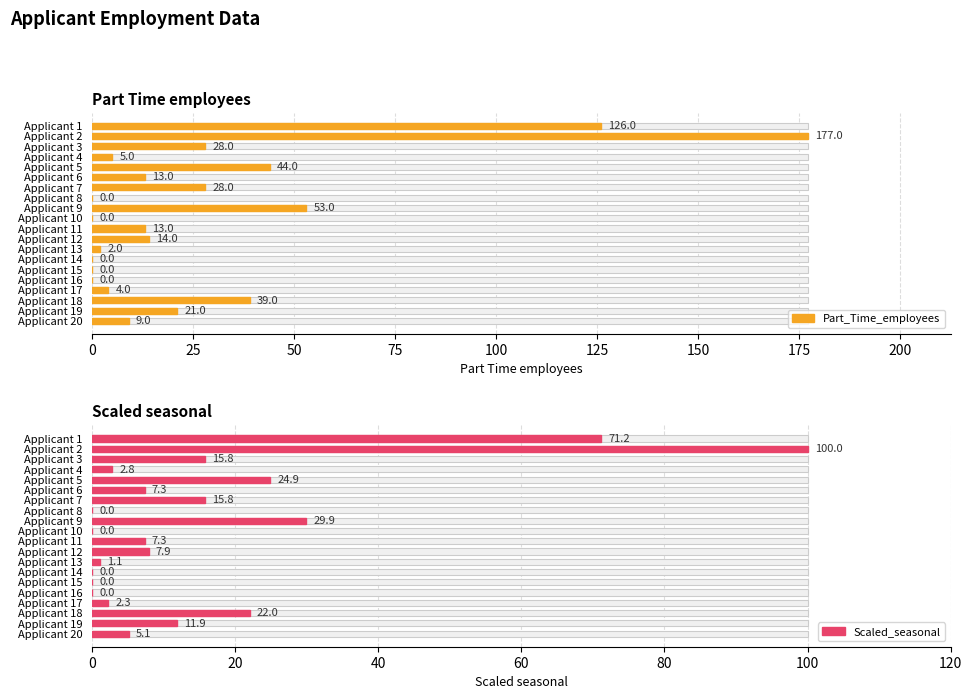

How many values in Part_Time_employees are above zero?

15